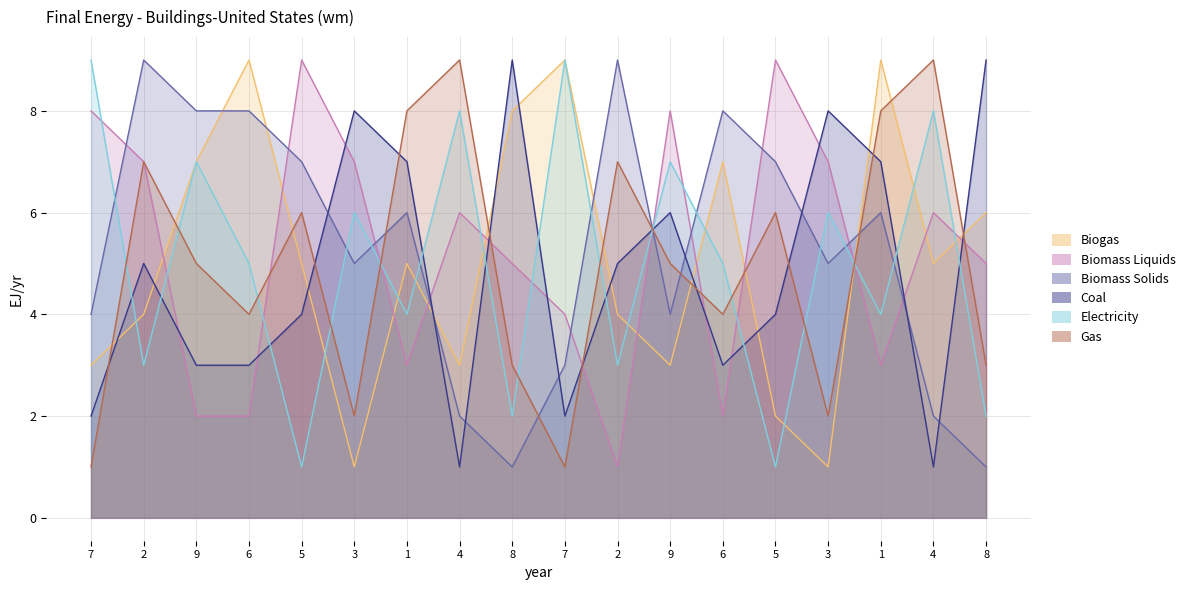

At which category does col_7 reach its first local valley?

3